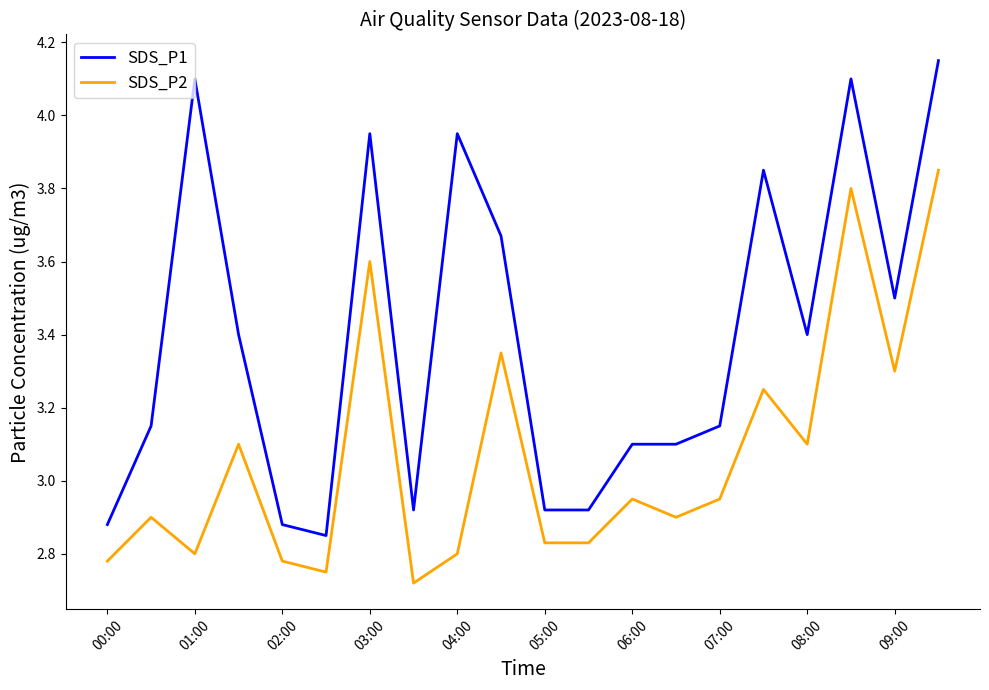

True or false: SDS_P2 has more than 2 interior local peaks.

True